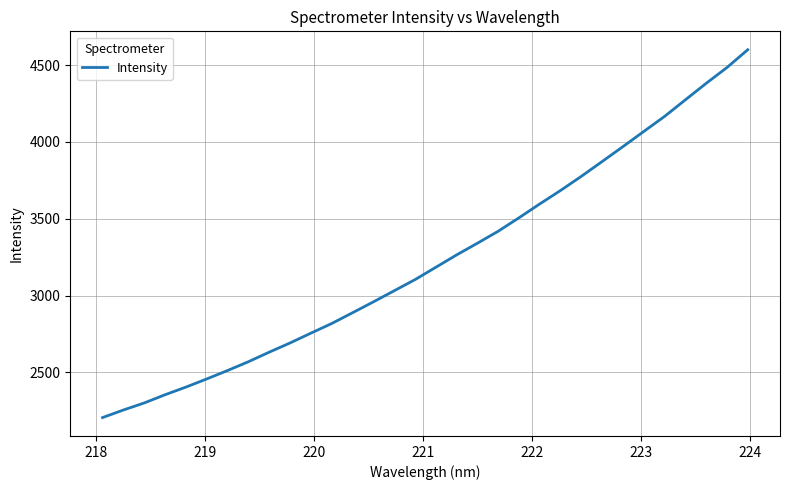

What is the smallest value displayed?

2206.6